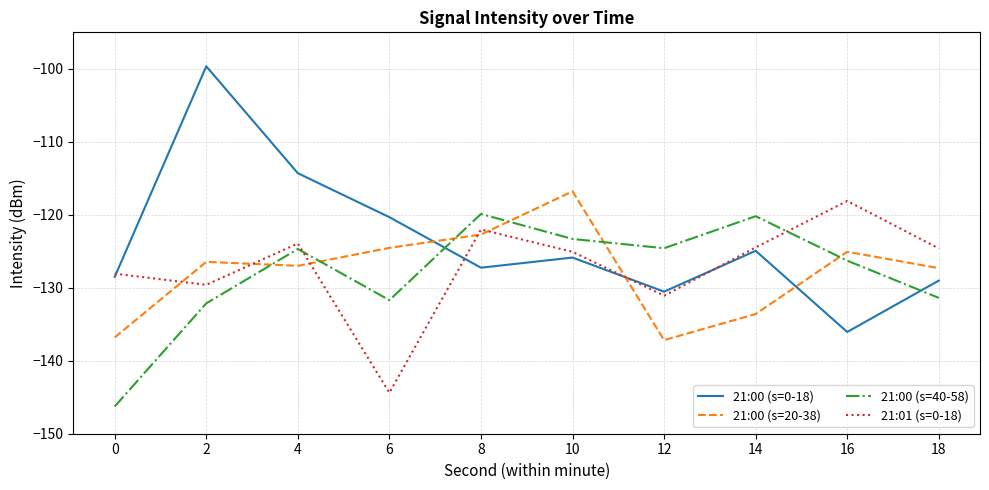

Is this an area chart (filled region under the line)?

No